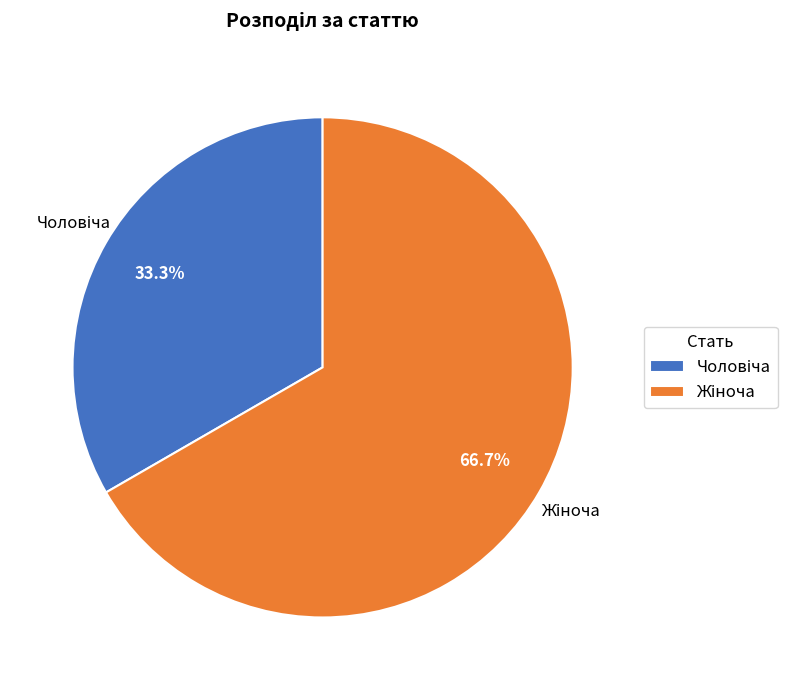

Does any single category account for the majority?

Yes